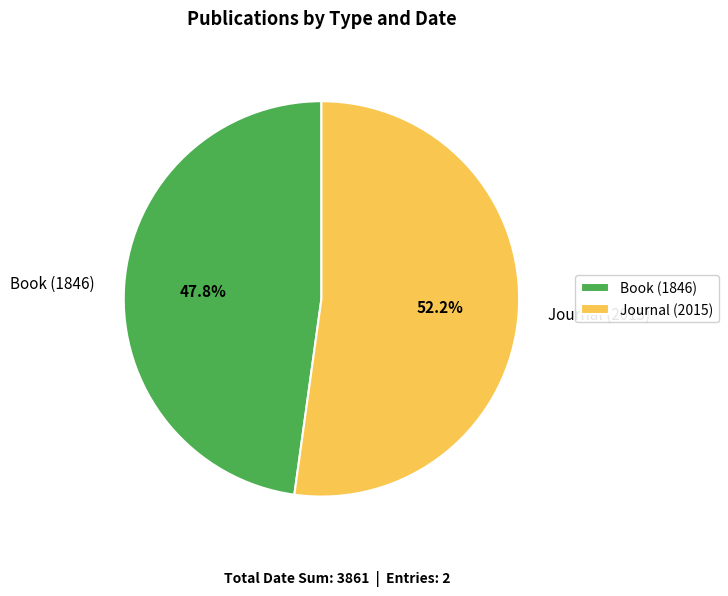

What is the majority slice?

Journal (2015)